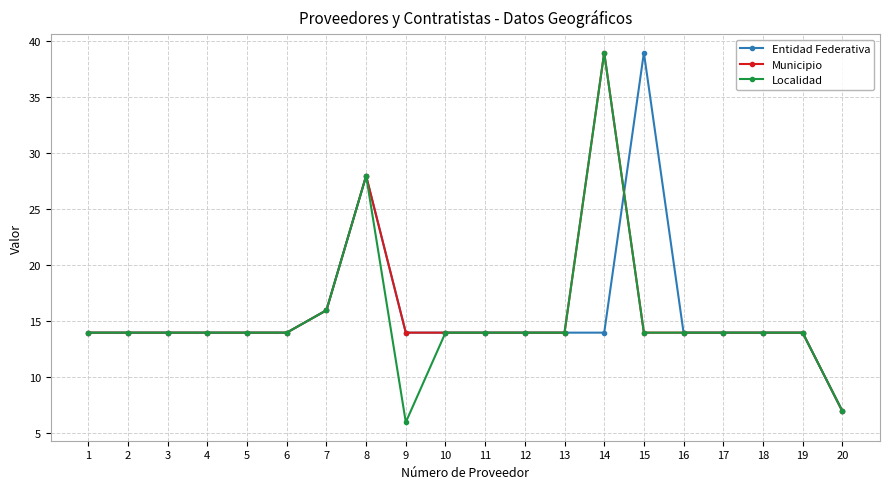

Reading left to right, what are all the values shown in this chart?

Entidad Federativa: 1=14	2=14	3=14	4=14	5=14	6=14	7=16	8=28	9=14	10=14	11=14	12=14	13=14	14=14	15=39	16=14	17=14	18=14	19=14	20=7
Municipio: 1=14	2=14	3=14	4=14	5=14	6=14	7=16	8=28	9=14	10=14	11=14	12=14	13=14	14=39	15=14	16=14	17=14	18=14	19=14	20=7
Localidad: 1=14	2=14	3=14	4=14	5=14	6=14	7=16	8=28	9=6	10=14	11=14	12=14	13=14	14=39	15=14	16=14	17=14	18=14	19=14	20=7